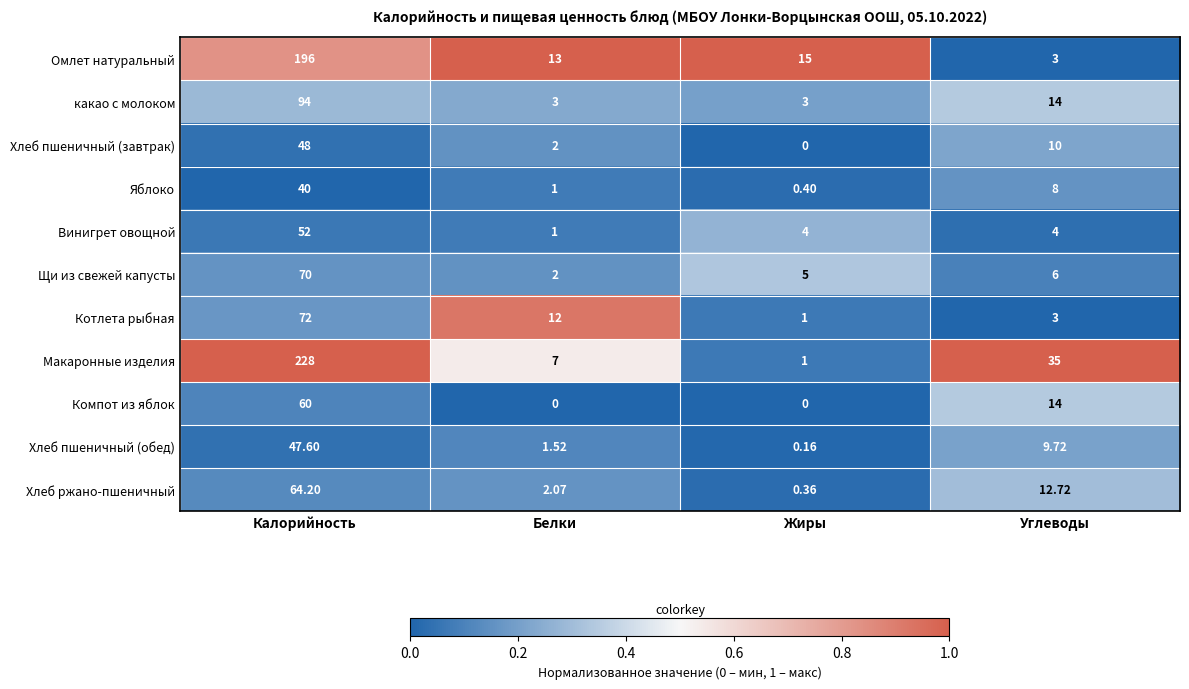

Count the number of data series in this chart.

11